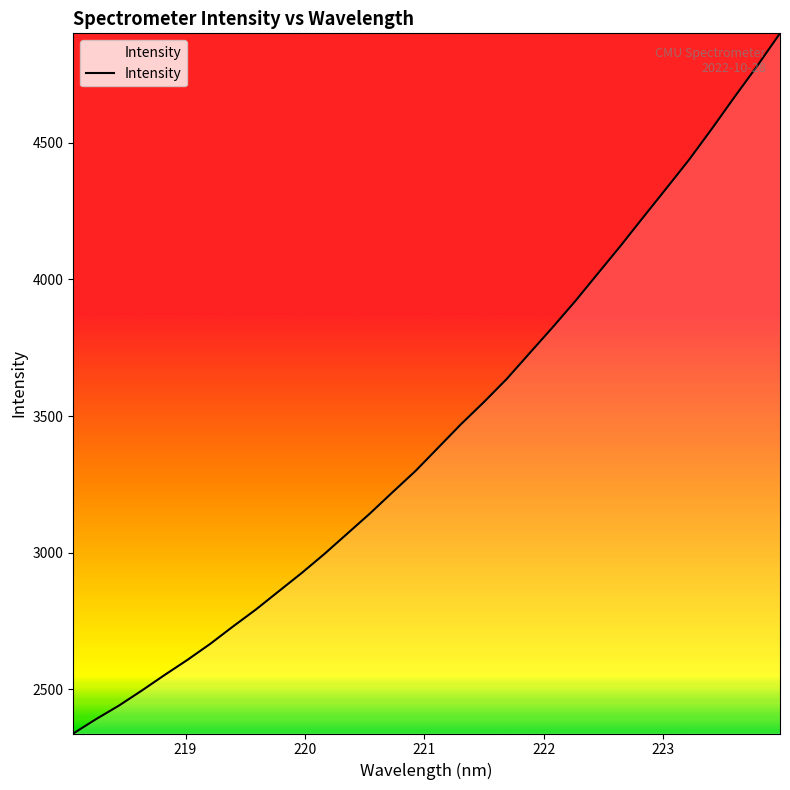

What is the smallest value displayed?

2338.6